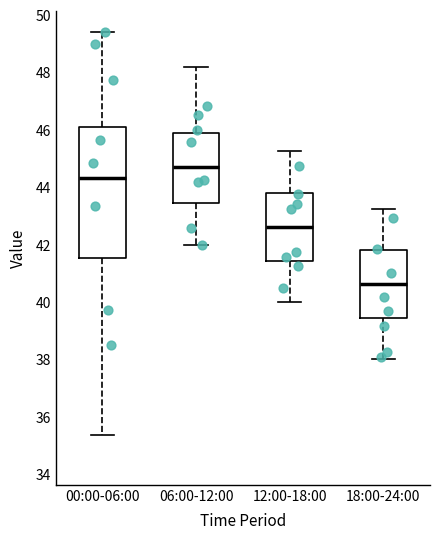

Which box has the lowest median line?

18:00-24:00